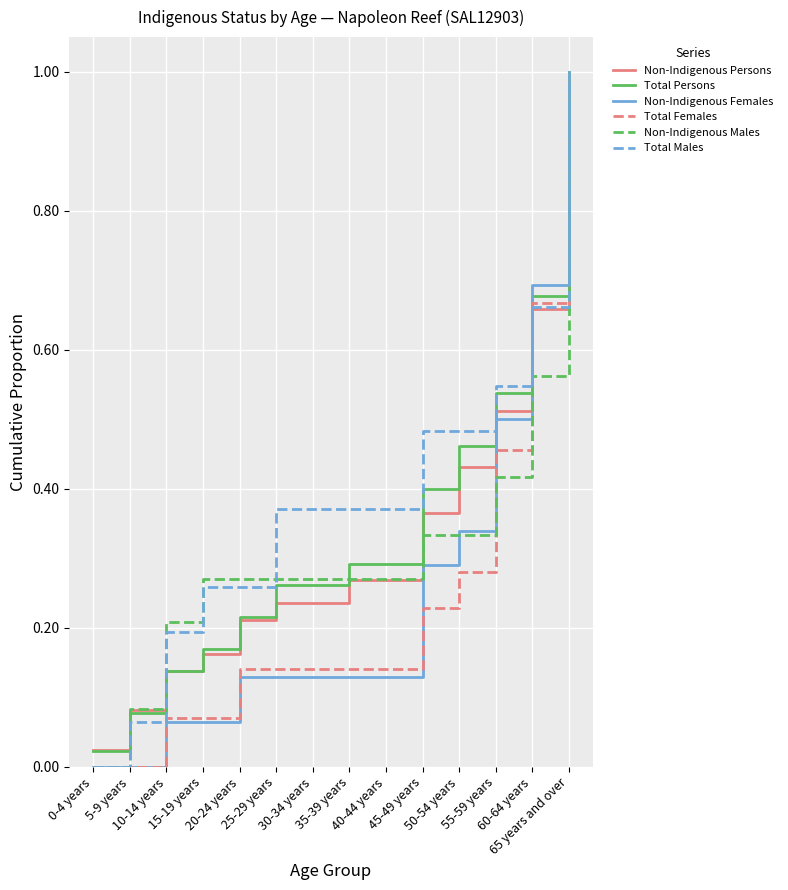

Which series has the largest total across all categories?

Total Males